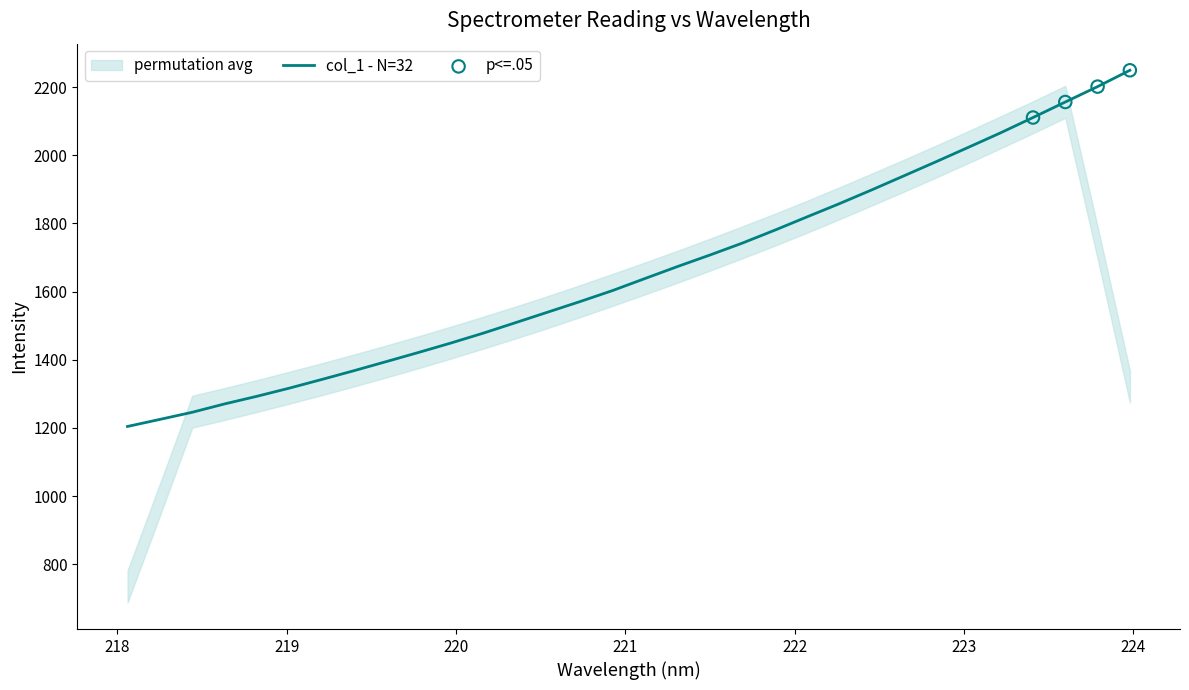

Which has a higher value, 219.589 or 221.1174?

221.1174